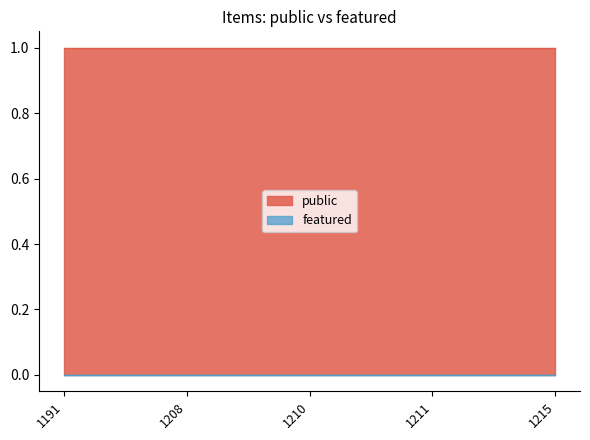

What are all the series names shown in the legend?

public, featured